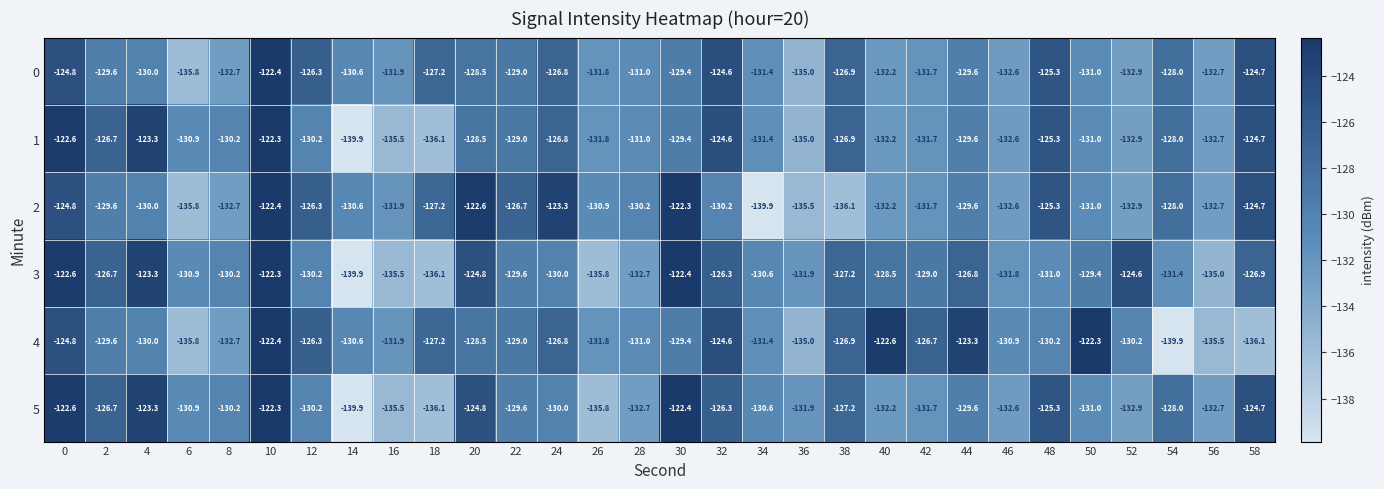

True or false: 0 has a value of -186.5 at 24.

False